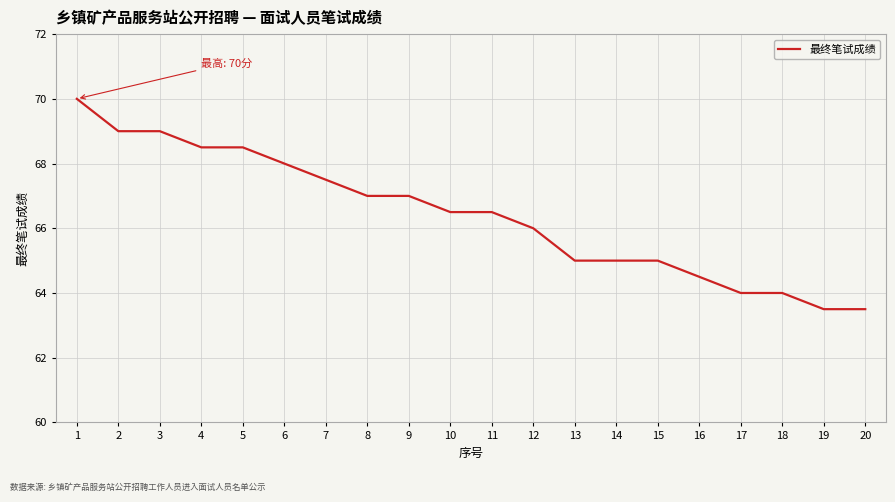

True or false: the data shows 96.8 at 9.

False